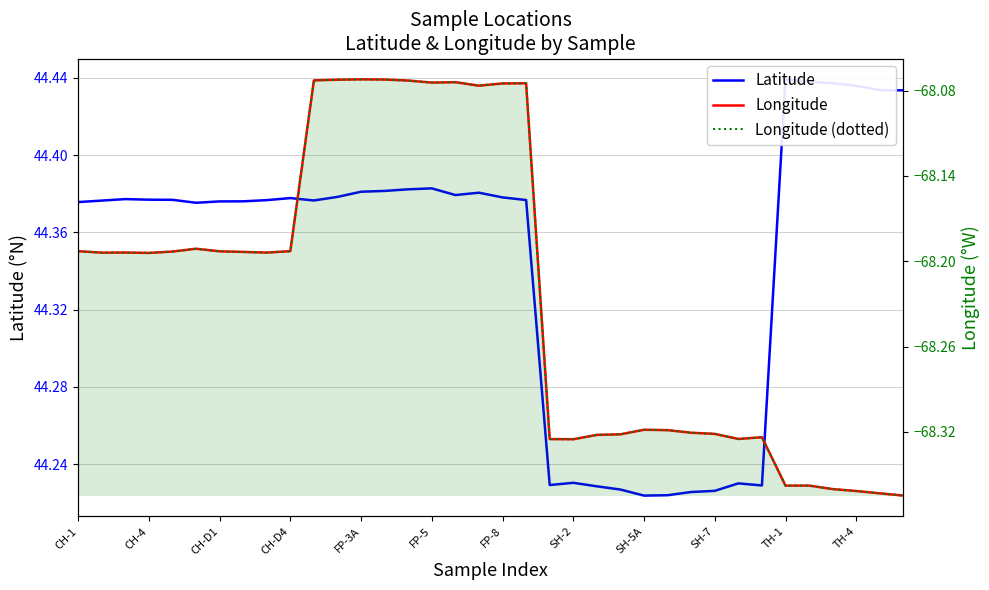

Which category has the lowest value in the Longitude (overlay) series?

35